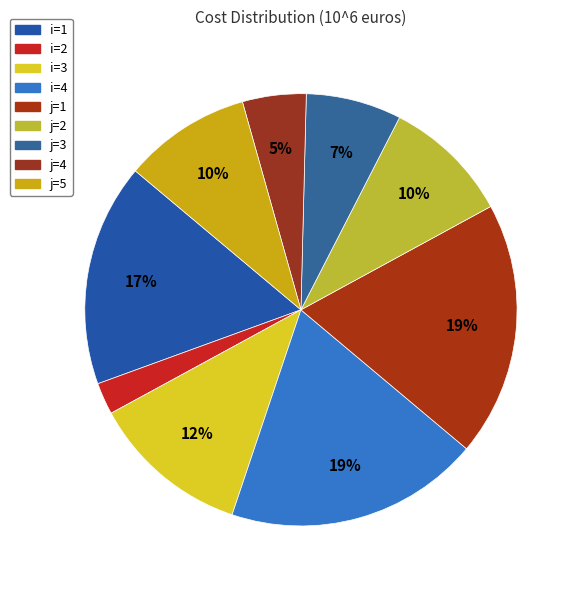

True or false: j=4 accounts for 5% of the total.

True